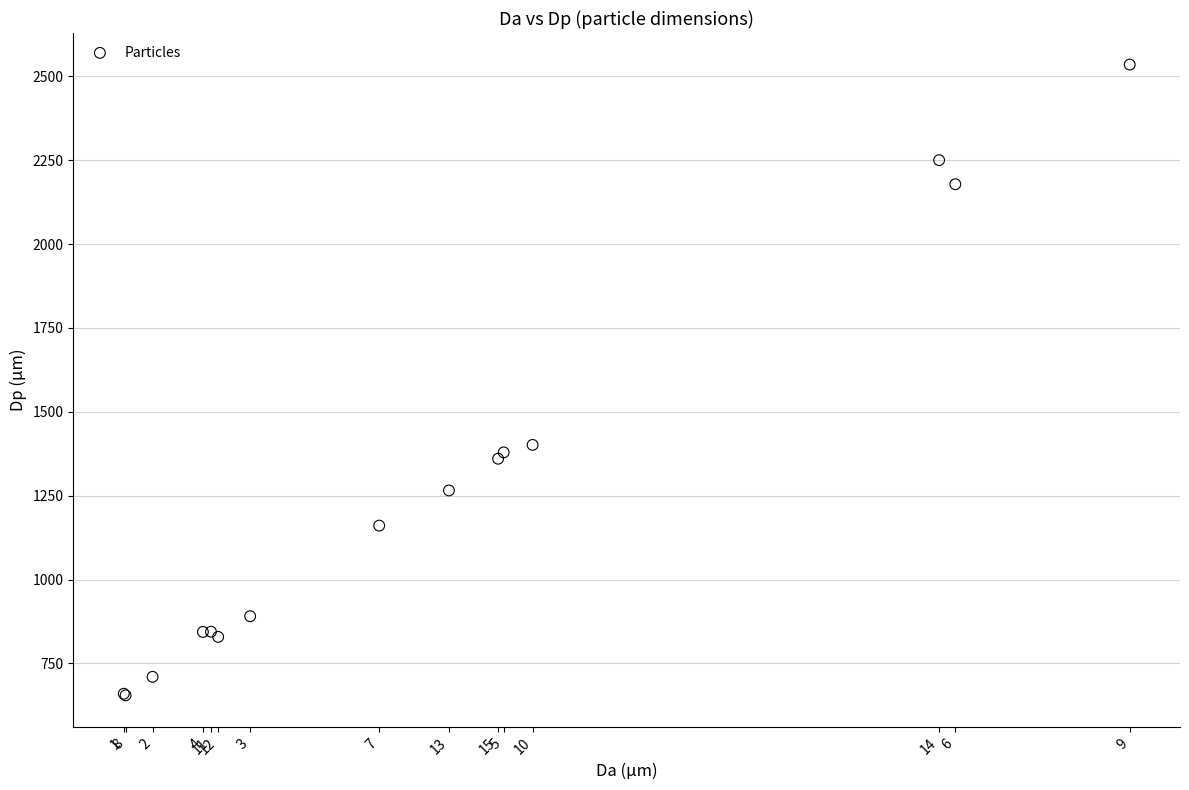

What Y value in the scatter plot is closest to 1594?

1401.4